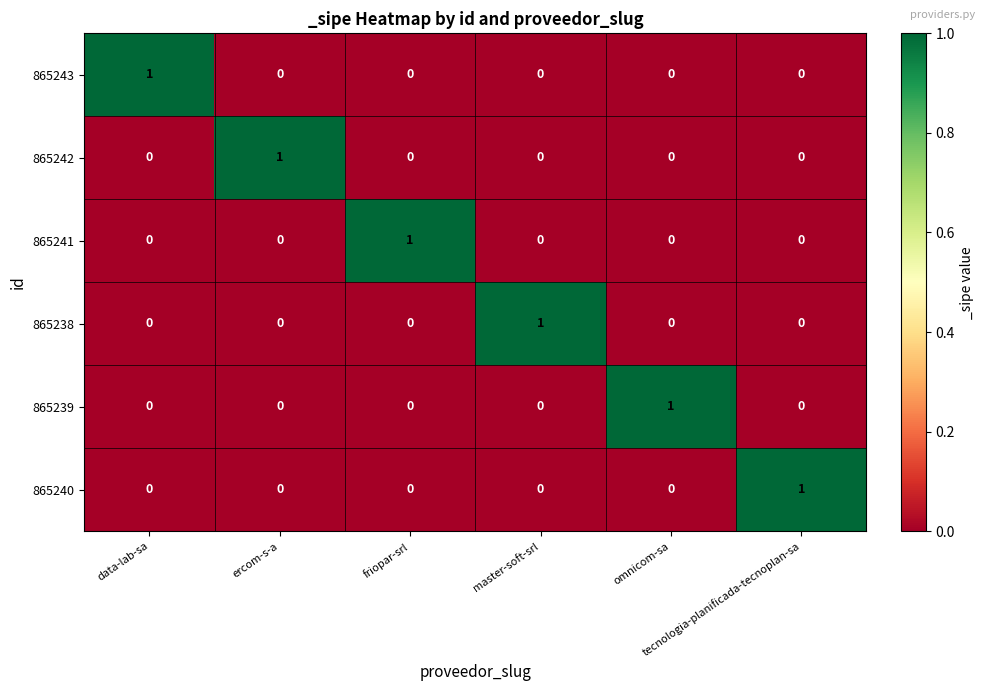

At how many categories does at least one series exceed 0?

6